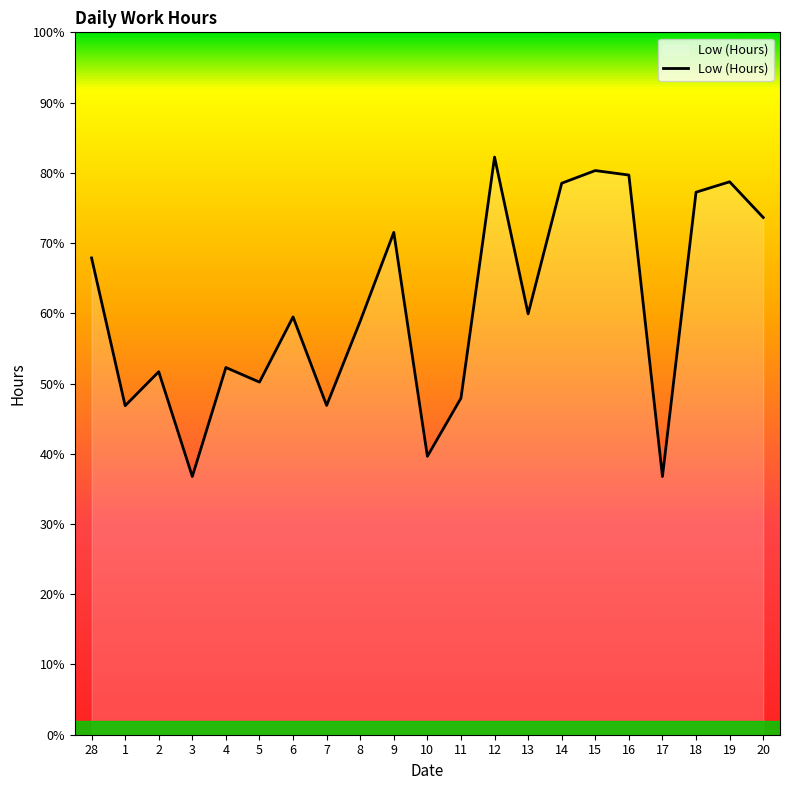

Is this an area chart (filled region under the line)?

Yes